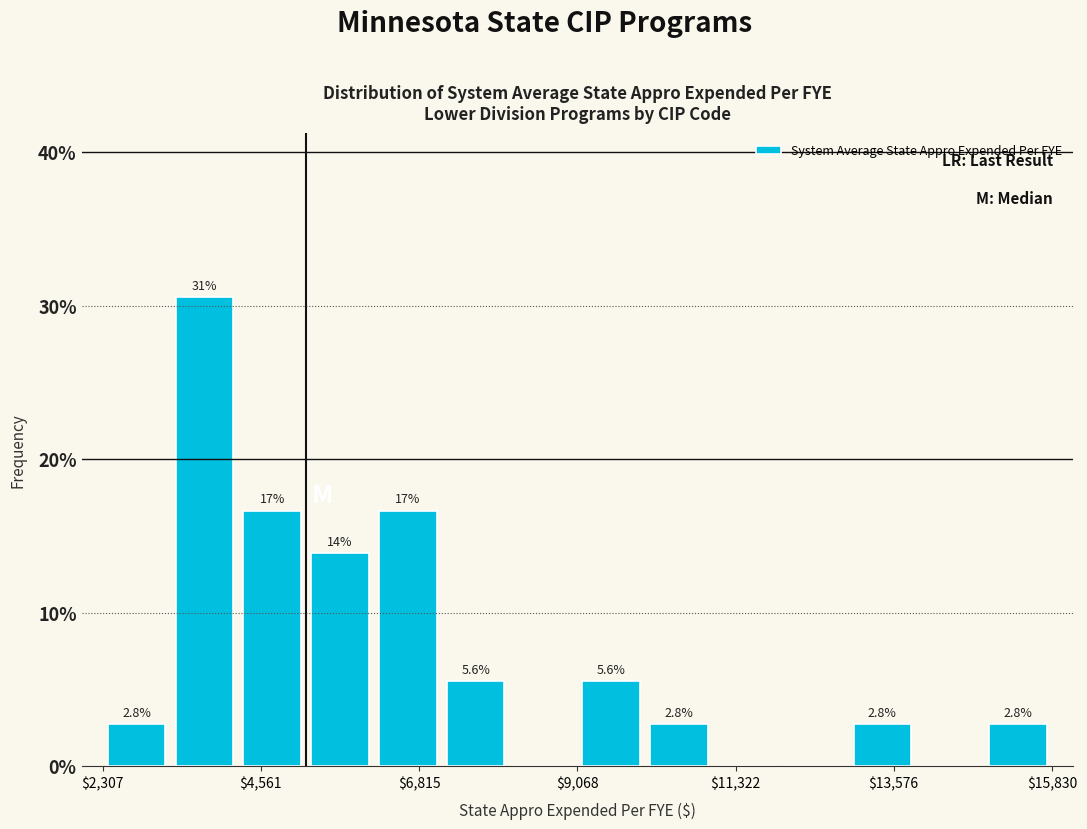

Around what value on the x-axis is the tallest bar? Give the approximate position of its centre, as read against the axis.

4000